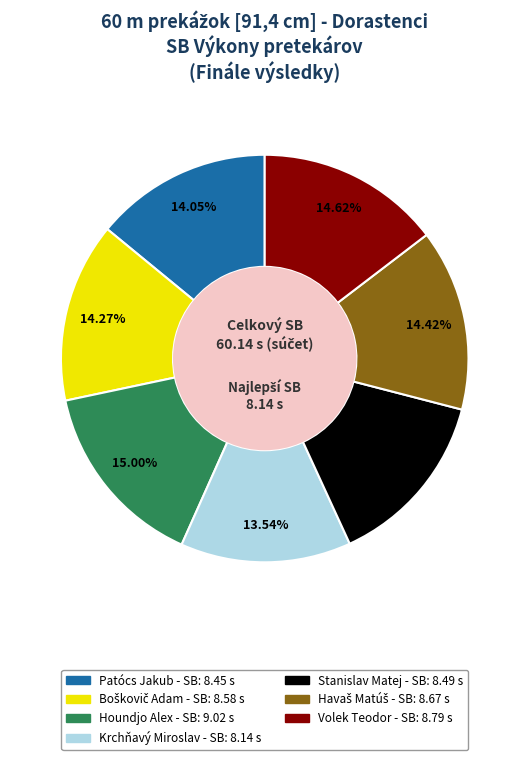

Which category has the smallest portion of the pie?

Krchňavý Miroslav